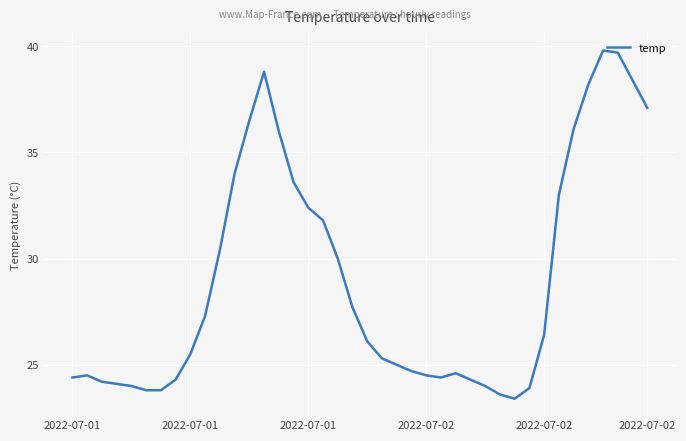

What is the greatest value displayed?

39.8